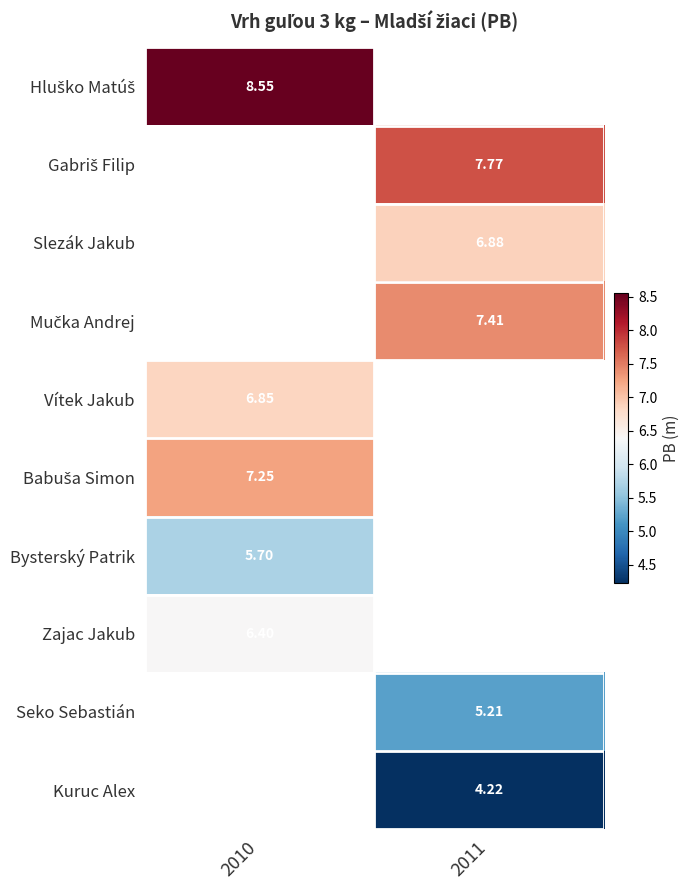

At how many categories does at least one series exceed 4?

2